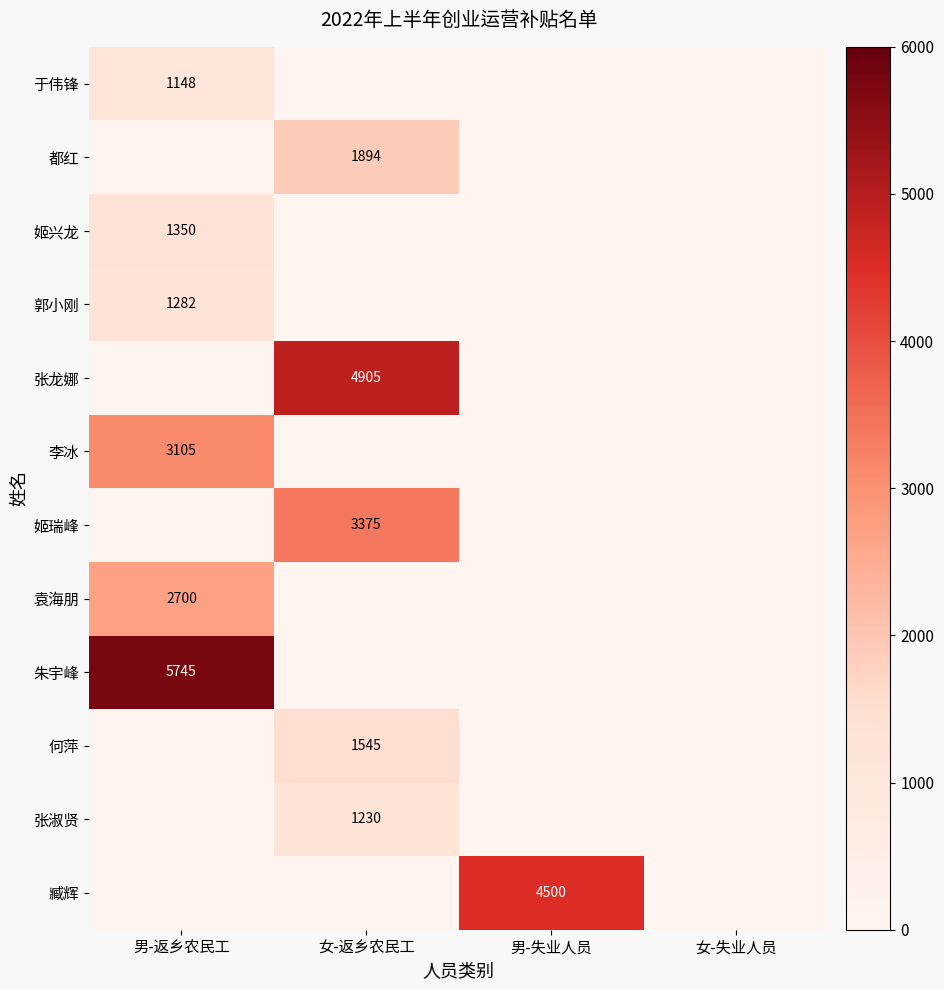

The 臧辉 series shows 3076 at 男-失业人员. True or false?

False